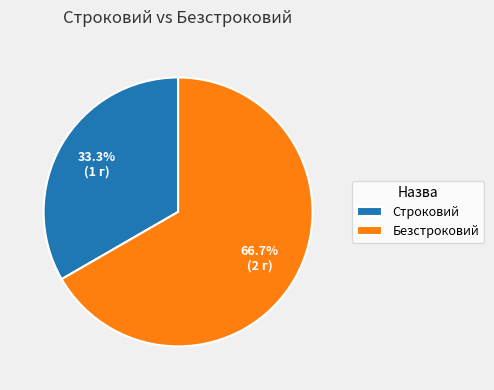

To the nearest percent, what percentage of the pie is Строковий?

33%